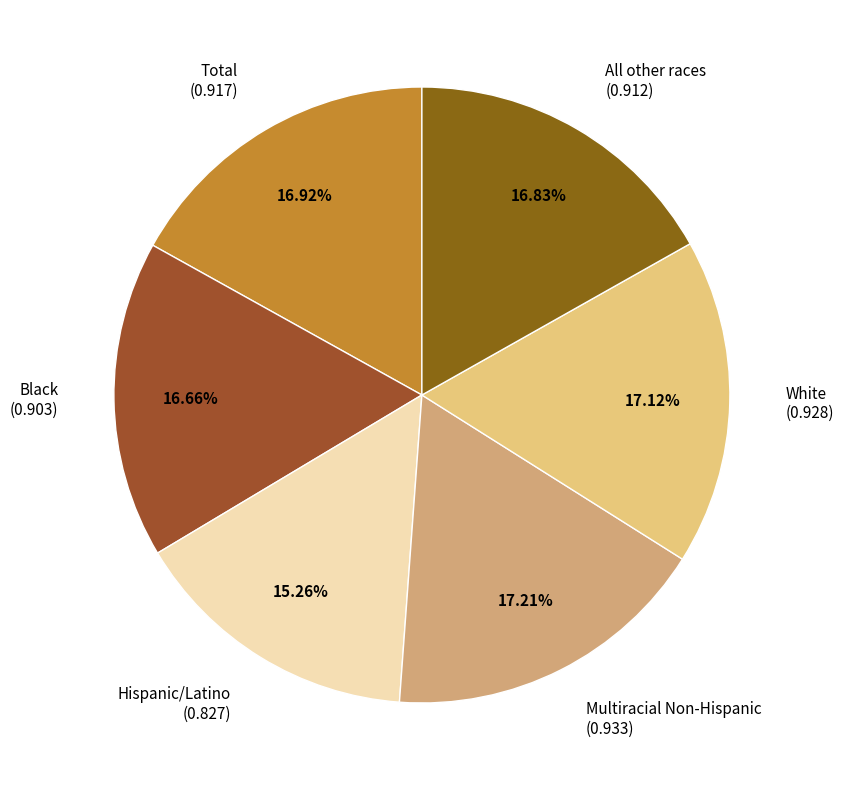

What percentage is NOT represented by Total?

83.1%